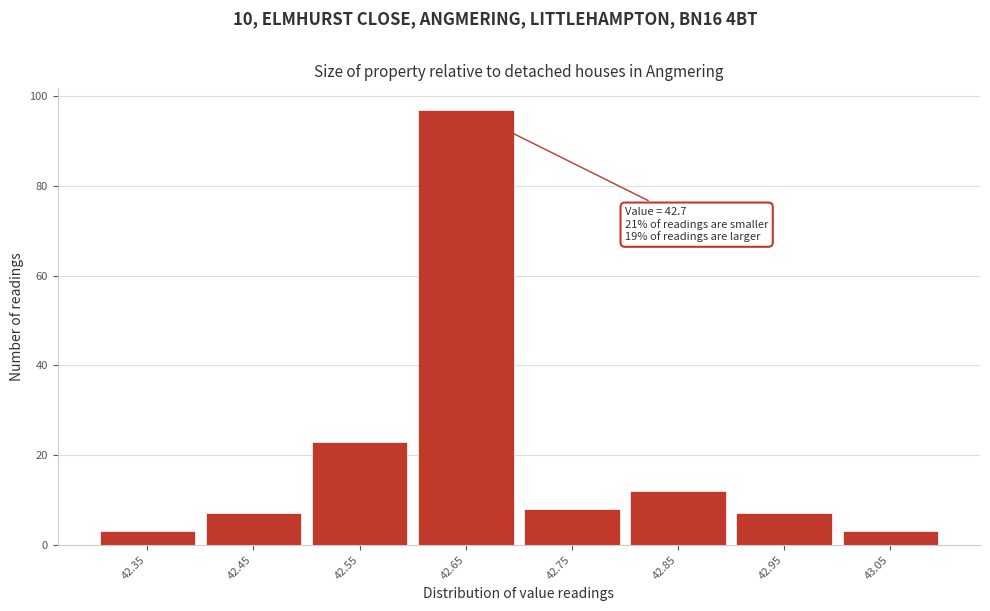

Reading right to left, what are all the values shown in this chart?

43.05=3	42.95=7	42.85=12	42.75=8	42.65=97	42.55=23	42.45=7	42.35=3